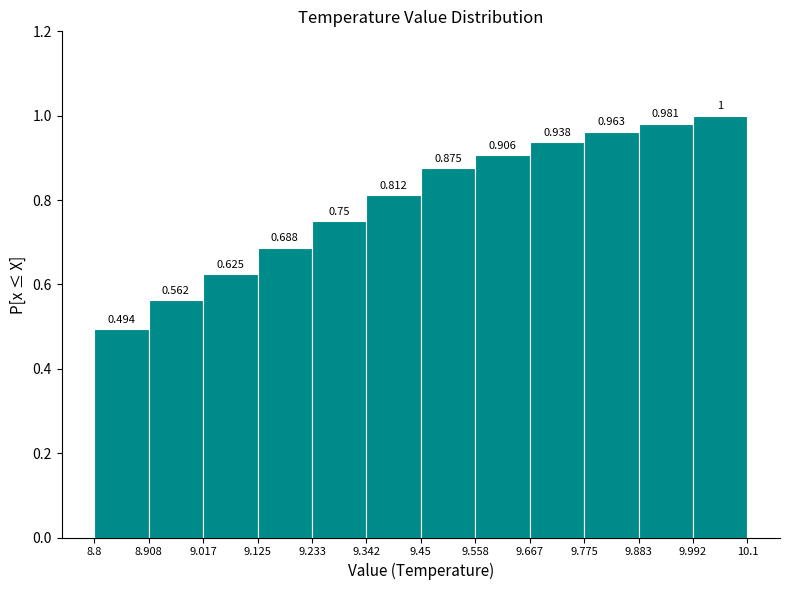

Reading left to right, list every bar in this chart as the range it spans on the x-axis followed by its height.

8.8 to 8.908: 0.494
8.908 to 9.017: 0.562
9.017 to 9.125: 0.625
9.125 to 9.233: 0.688
9.233 to 9.342: 0.750
9.342 to 9.45: 0.812
9.45 to 9.558: 0.875
9.558 to 9.667: 0.906
9.667 to 9.775: 0.938
9.775 to 9.883: 0.963
9.883 to 9.992: 0.981
9.992 to 10.1: 1.000